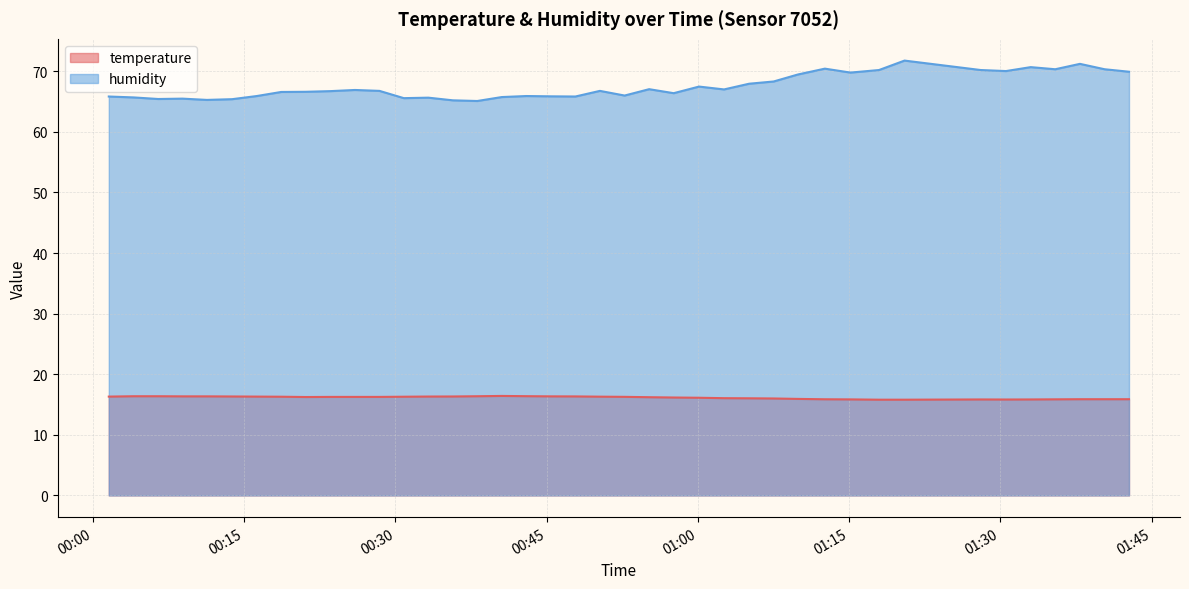

True or false: temperature has more than 1 points higher than both neighbors.

True